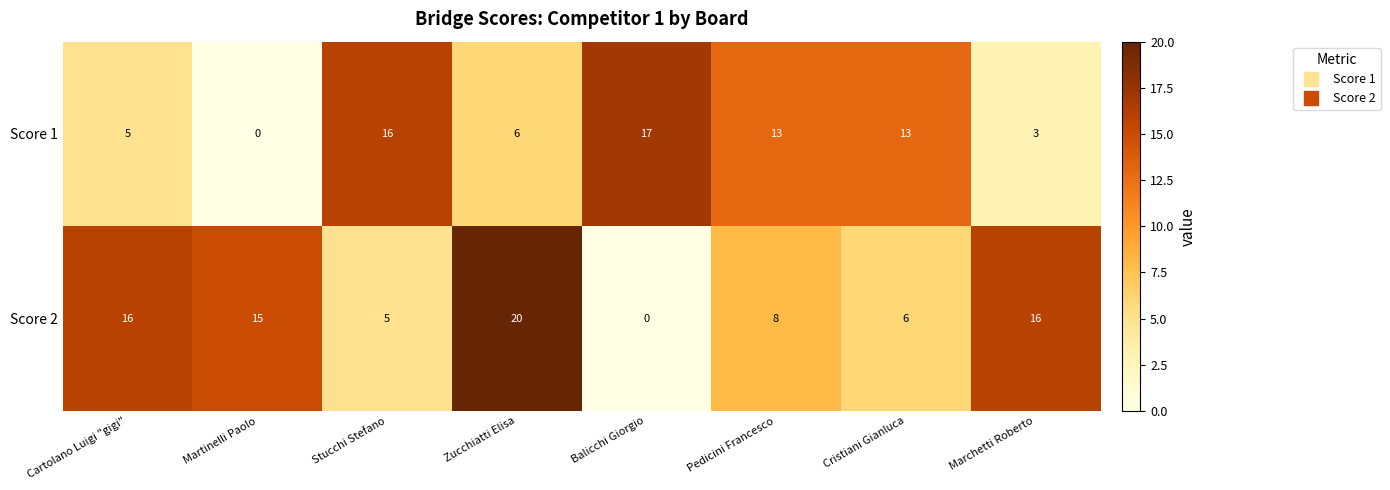

Count the number of data series in this chart.

2